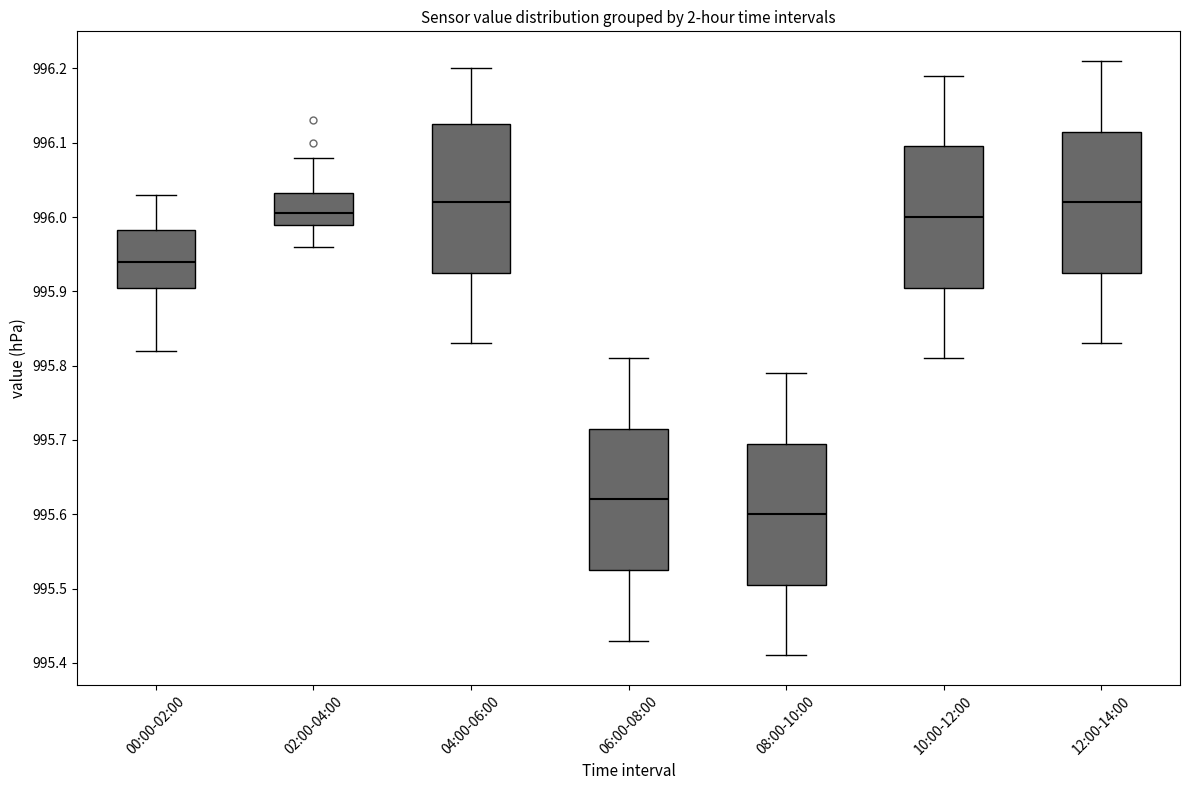

Reading left to right, transcribe this box plot: for each box, give where its median line is, the range the box spans, and where its two whiskers end, as read against the y-axis. The values are not printed on the chart, so give them approximately, as read against the axis.

00:00-02:00: median 995.94, box 995.91 to 995.98, whiskers 995.82 to 996.03
02:00-04:00: median 996.01, box 995.99 to 996.03, whiskers 995.96 to 996.08
04:00-06:00: median 996.02, box 995.93 to 996.13, whiskers 995.83 to 996.20
06:00-08:00: median 995.62, box 995.53 to 995.72, whiskers 995.43 to 995.81
08:00-10:00: median 995.60, box 995.51 to 995.70, whiskers 995.41 to 995.79
10:00-12:00: median 996.00, box 995.91 to 996.10, whiskers 995.81 to 996.19
12:00-14:00: median 996.02, box 995.93 to 996.12, whiskers 995.83 to 996.21